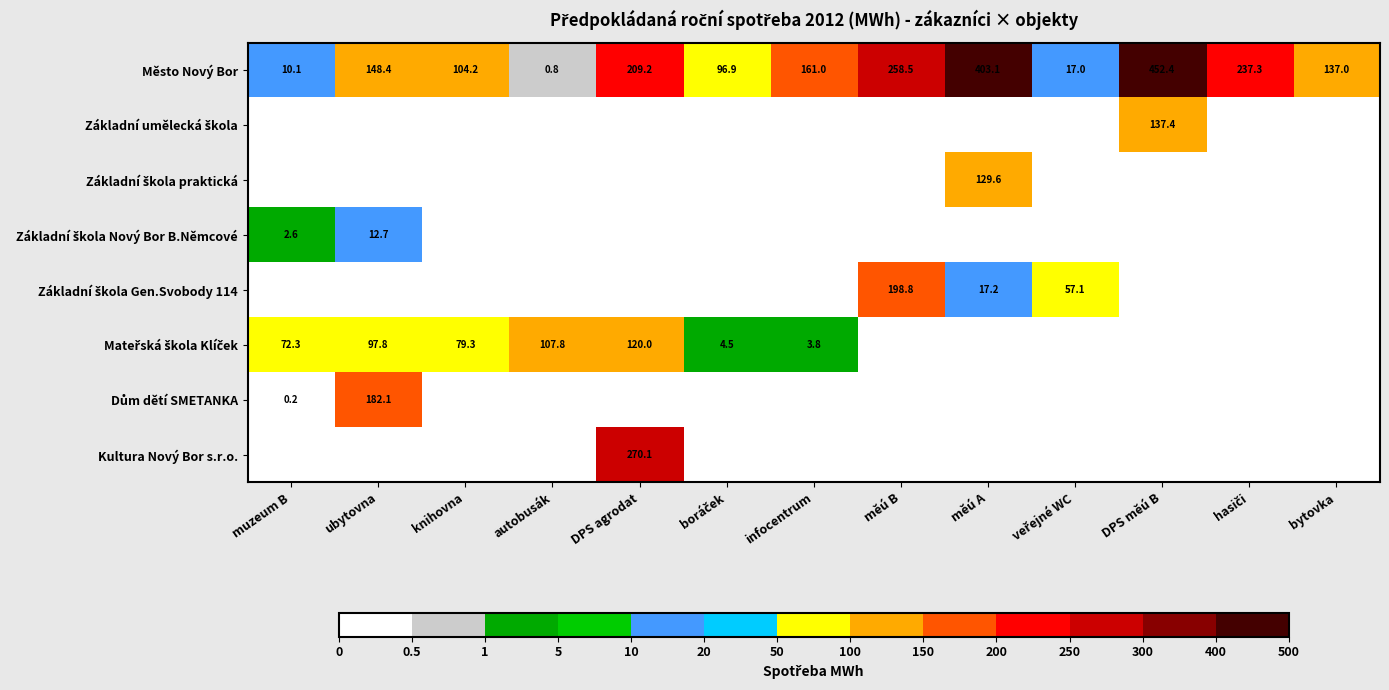

At how many categories does at least one series exceed 388?

2